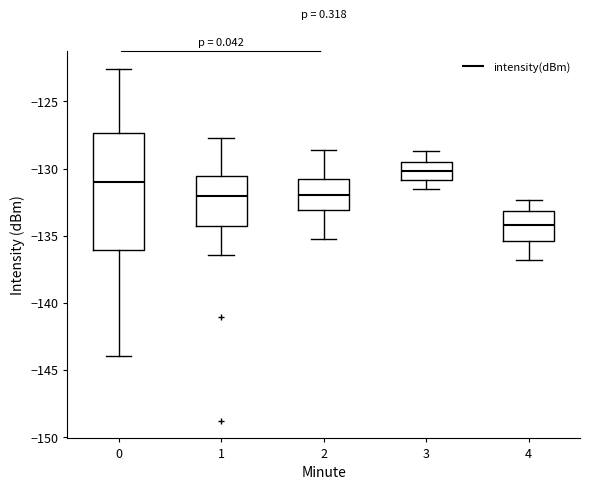

Which box has the highest median line?

3